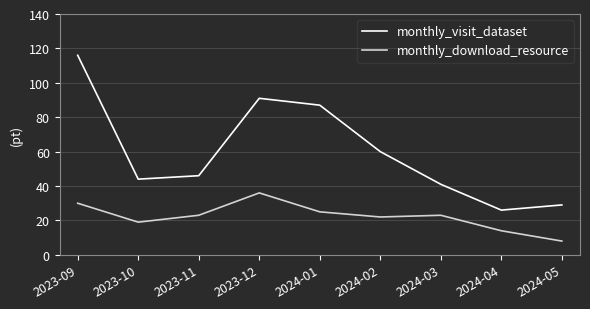

At which category is the sum across all series the highest?

2023-09